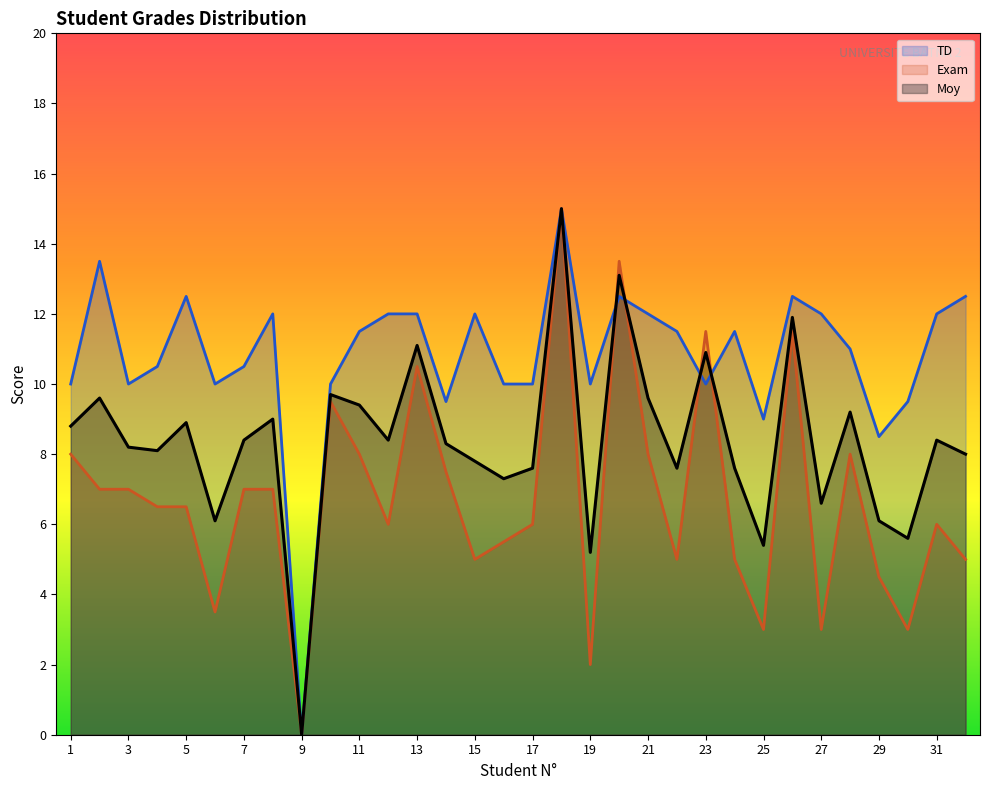

What is the difference between the highest and lowest values at 11?

3.5